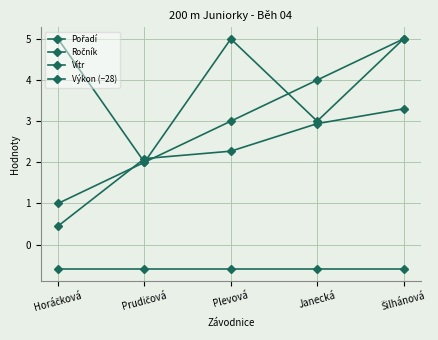

List the labels in order of Vítr value, largest first.

Horáčková, Prudičová, Plevová, Janecká, Šilhánová